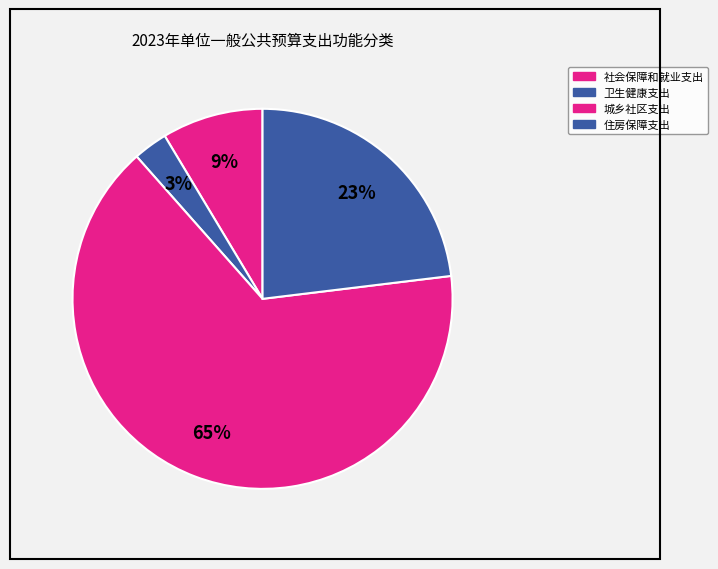

What is the change in value from 卫生健康支出 to 城乡社区支出?

+1813100